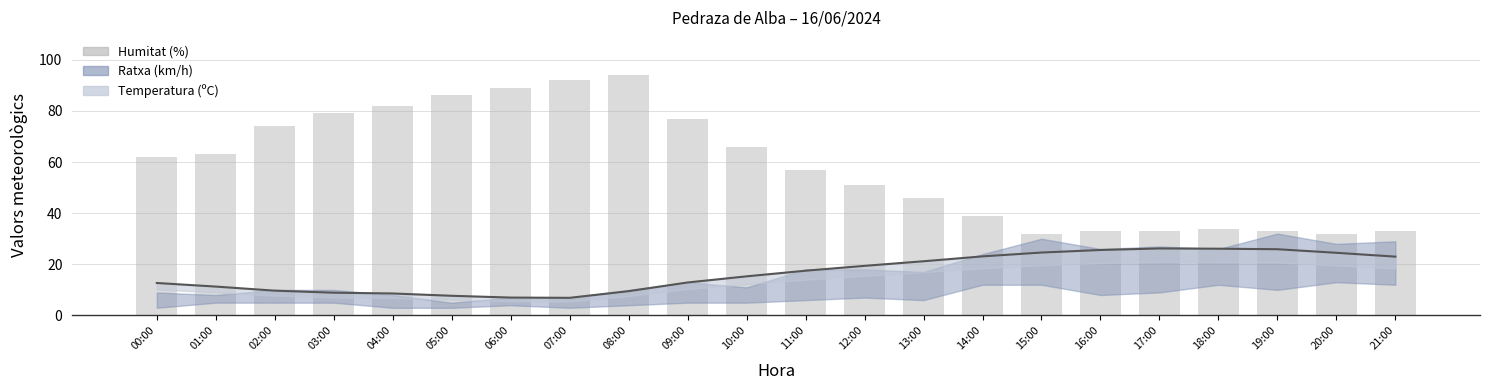

Read the value at 06:00, to the nearest 10.

90